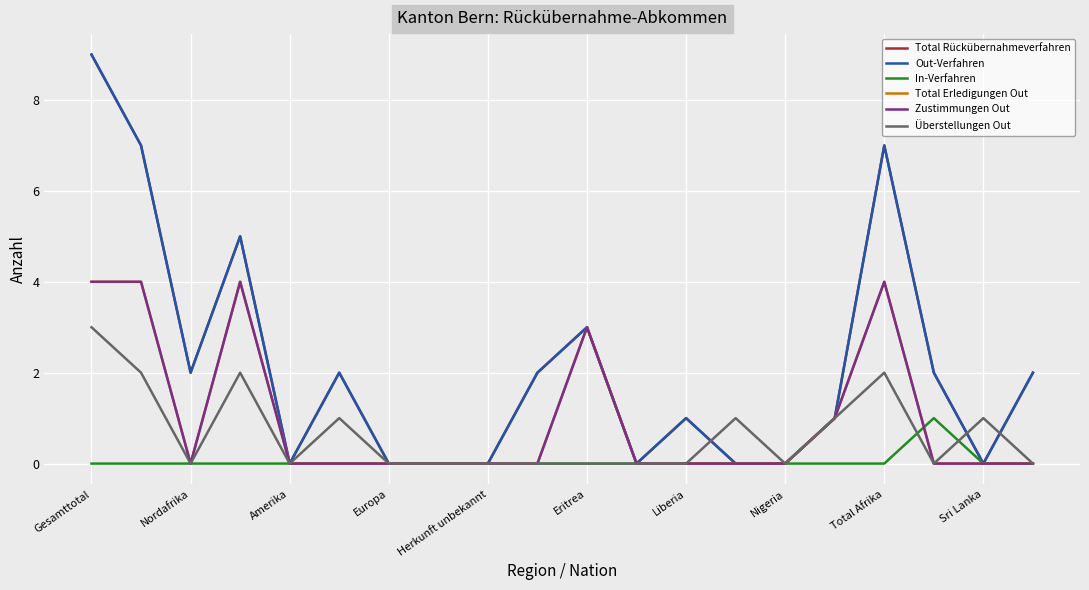

True or false: Total Erledigungen Out and Zustimmungen Out intersect in this chart.

False